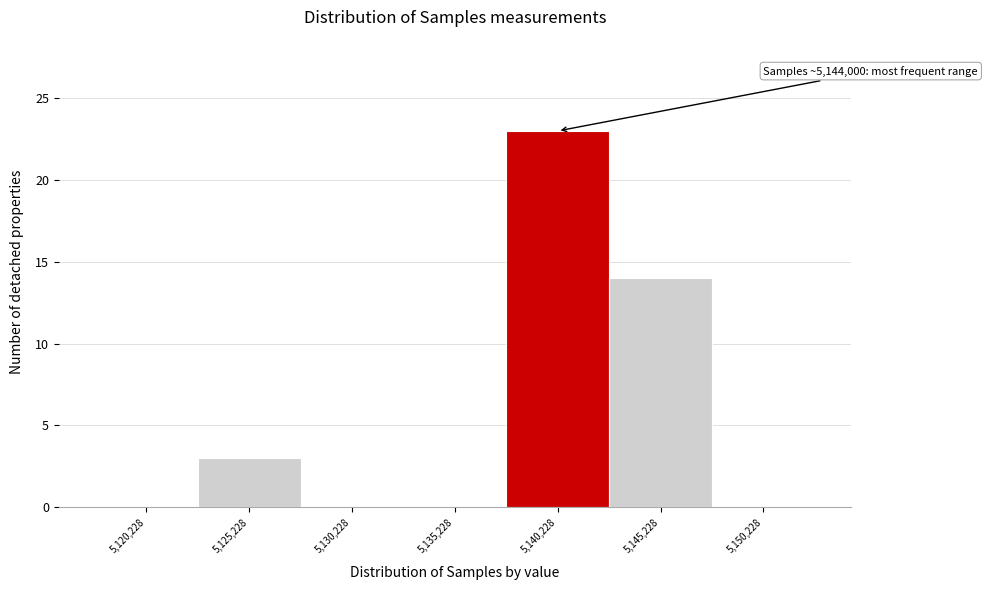

Reading left to right, what are all the values shown in this chart?

5,120,228=0	5,125,228=3	5,130,228=0	5,135,228=0	5,140,228=23	5,145,228=14	5,150,228=0